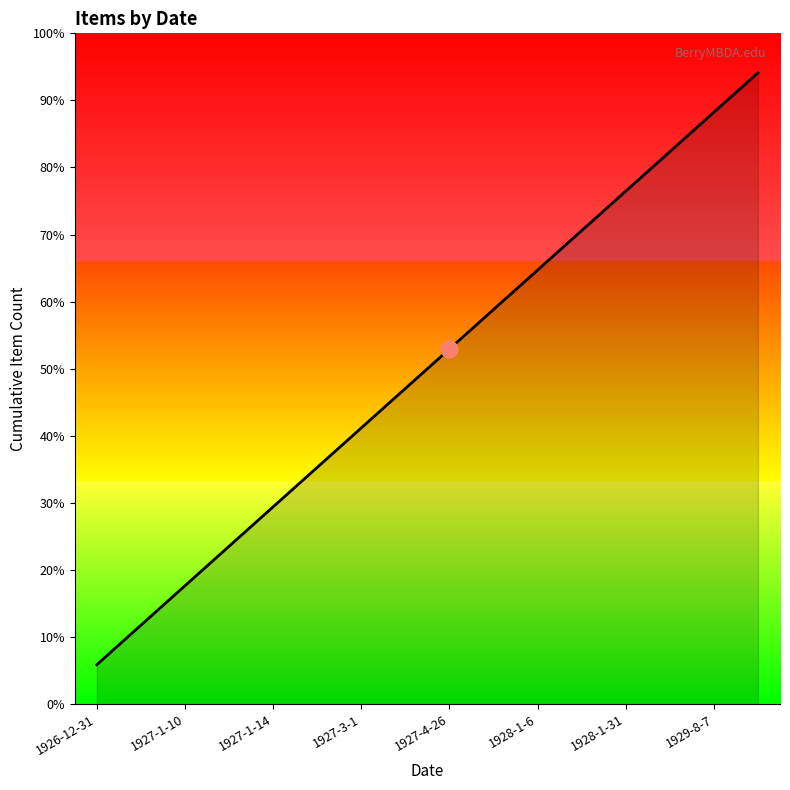

Is this an area chart (filled region under the line)?

Yes